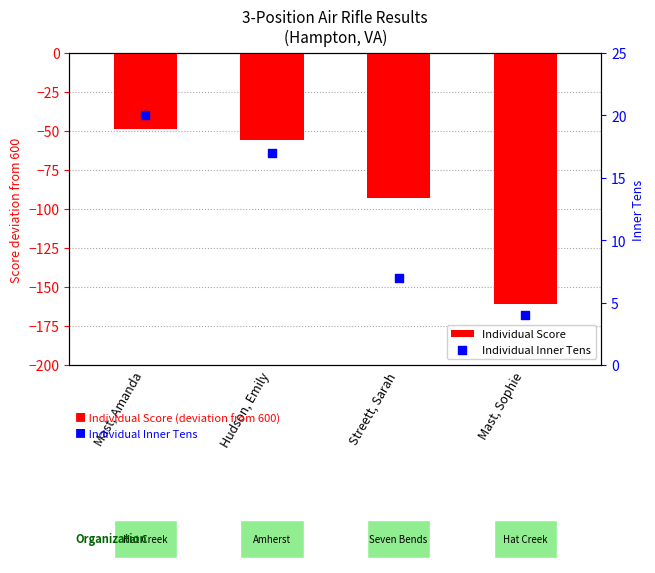

At how many categories does at least one series exceed -18?

4